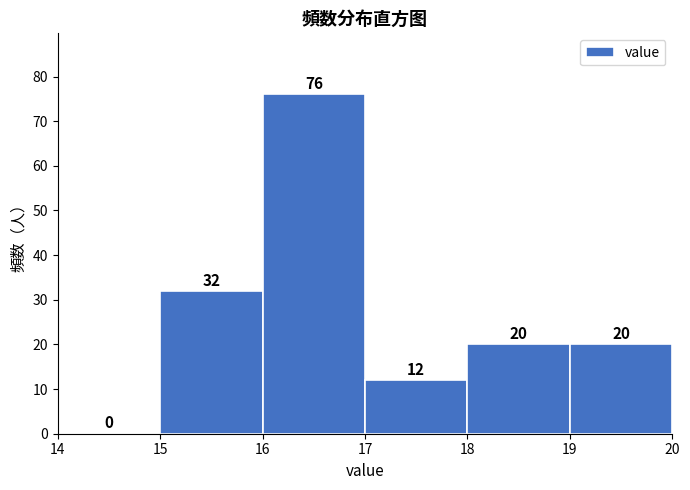

Which range on the x-axis has the tallest bar?

16 to 17